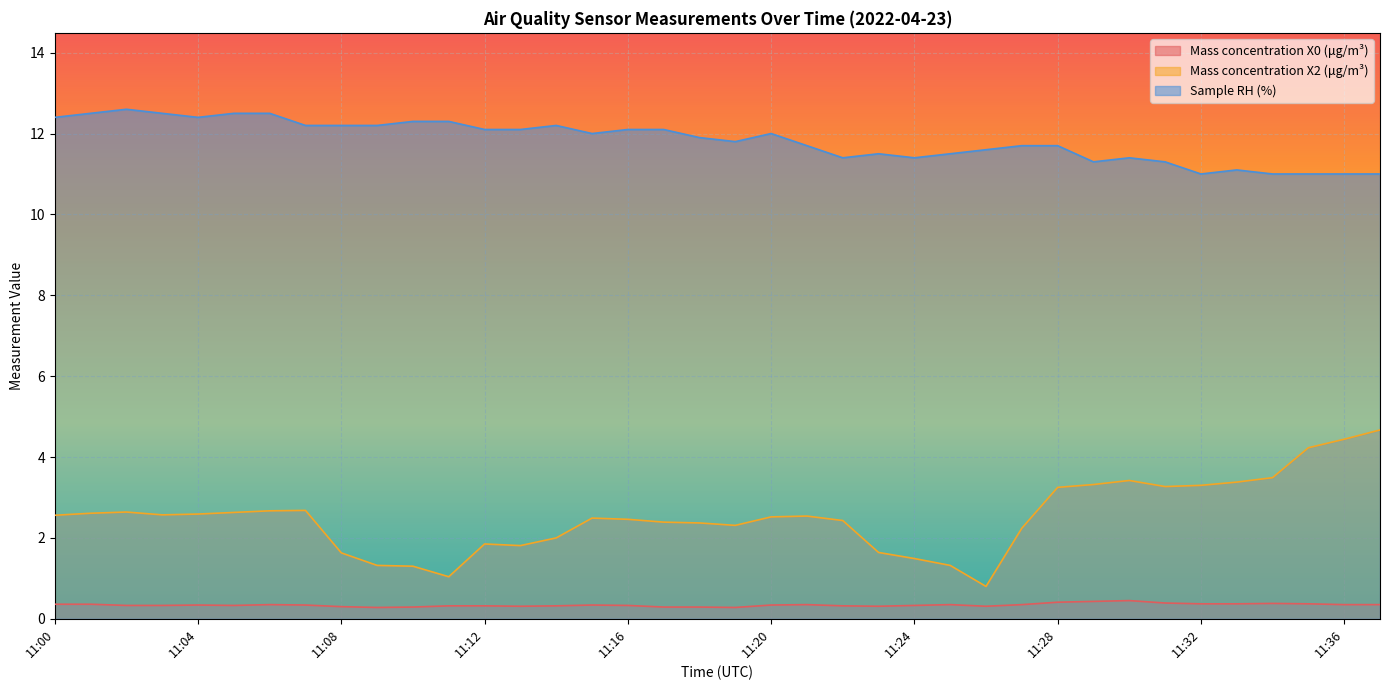

Between 11:26 and 11:27, which is larger?

11:27